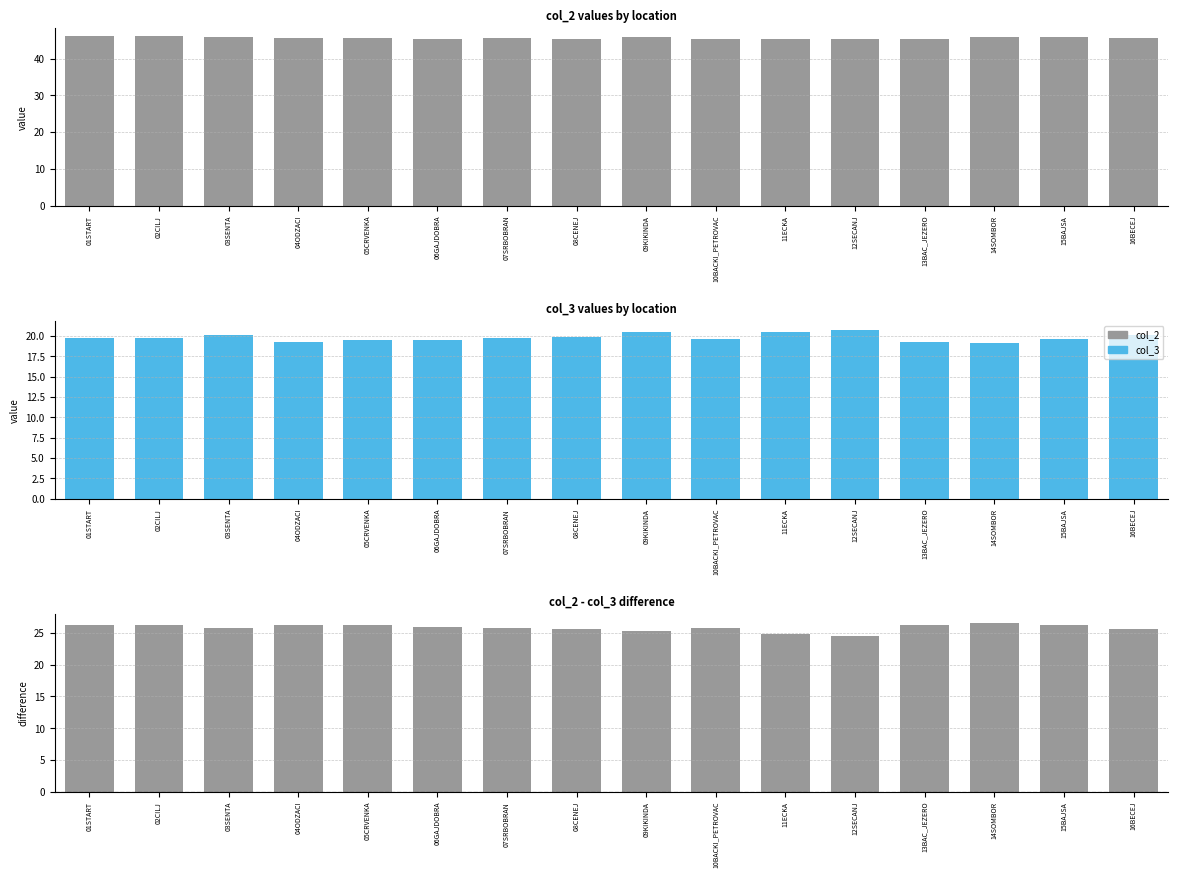

Reading left to right, extract all data points from this chart.

col_2: 46.0	46.0	45.9	45.5	45.7	45.4	45.5	45.4	45.8	45.4	45.3	45.4	45.4	45.8	45.8	45.6
col_3: 19.7	19.7	20.1	19.3	19.4	19.4	19.8	19.8	20.4	19.6	20.4	20.8	19.2	19.1	19.6	20.1
col_2 - col_3: 26.3	26.3	25.8	26.2	26.2	25.9	25.8	25.6	25.3	25.7	24.9	24.6	26.2	26.6	26.2	25.5